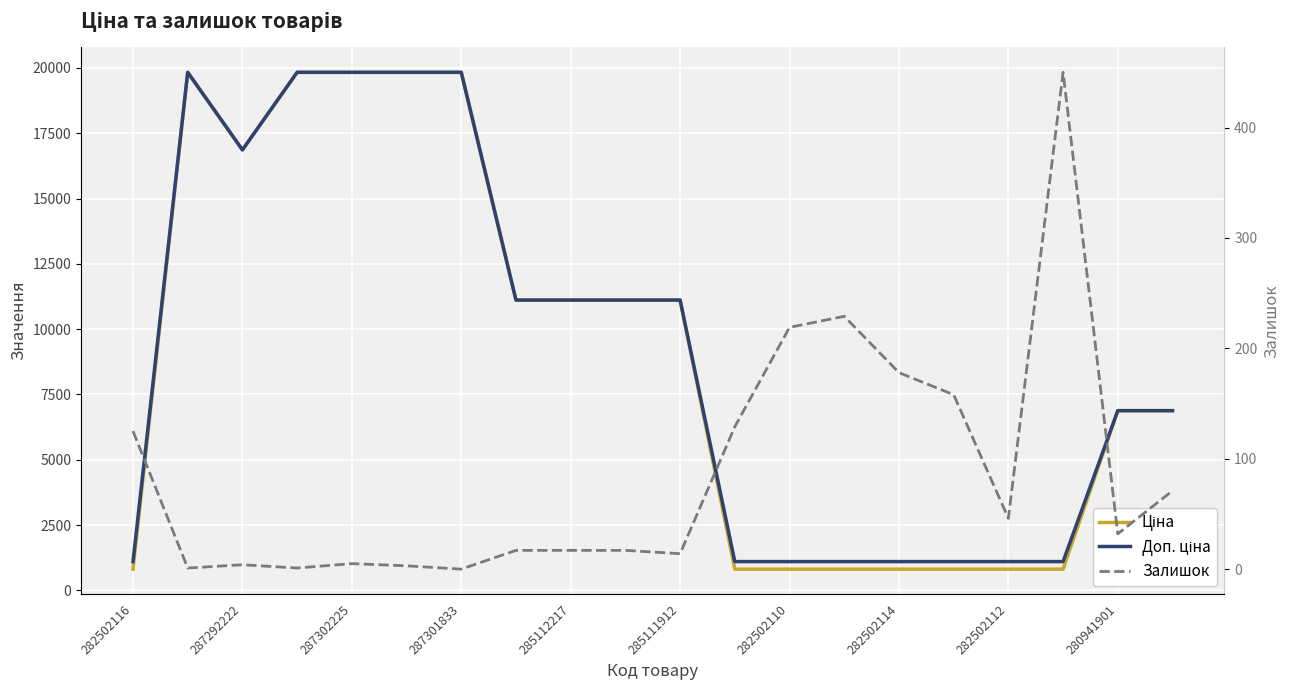

What is the label of the 5th point from the right?

15